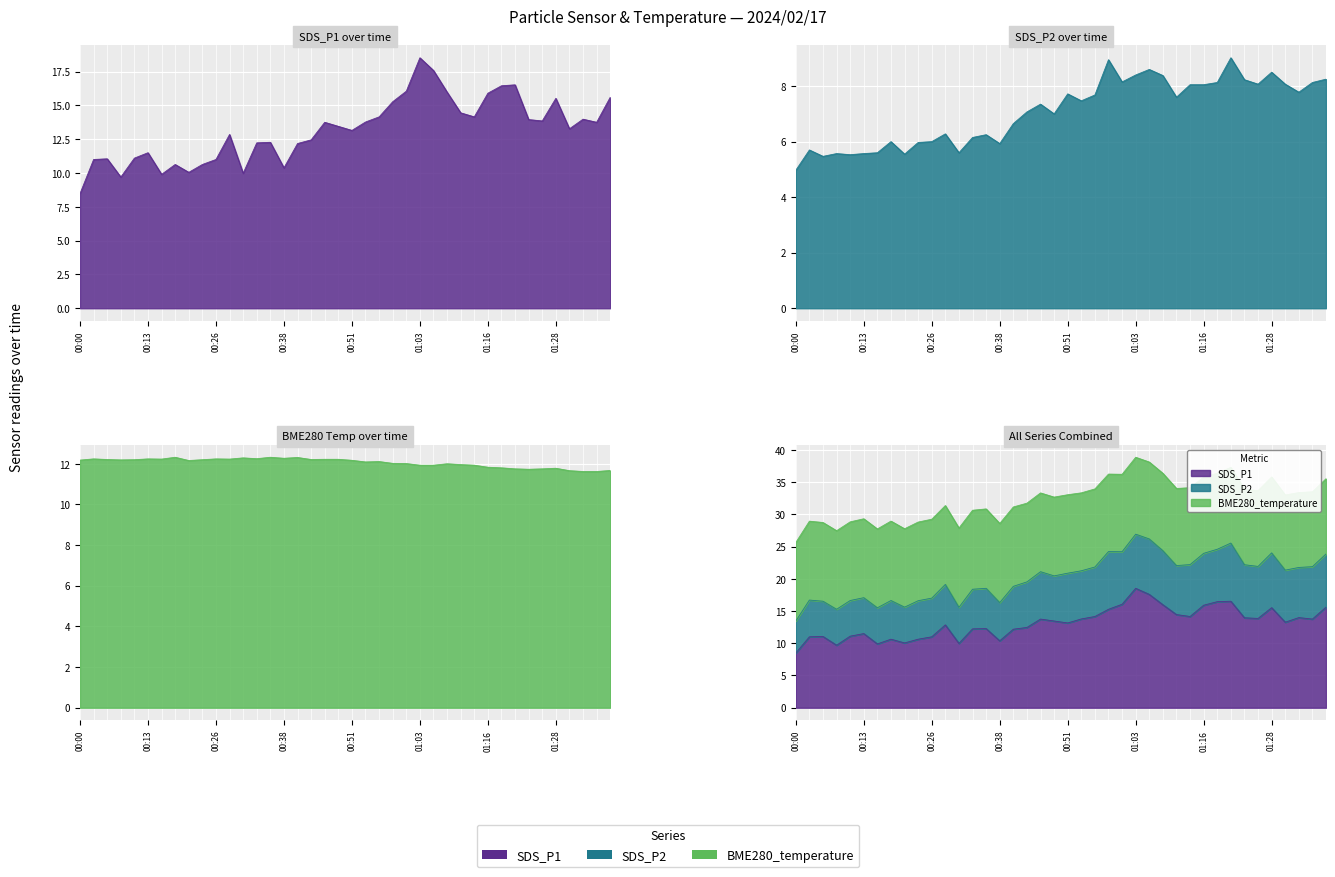

Read the SDS_P2 value at 00:05.

5.5